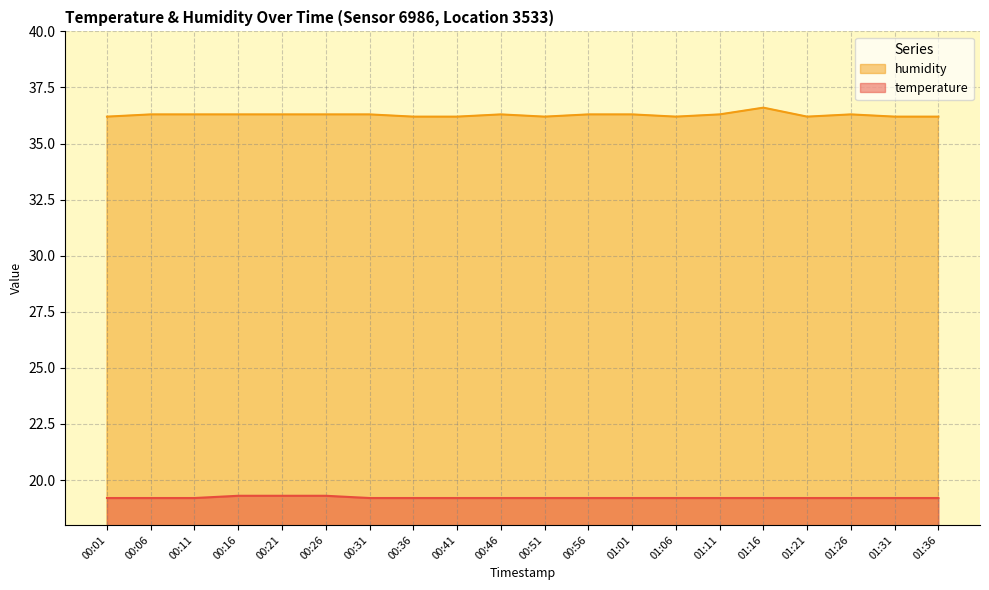

Which series has the widest spread of values?

humidity